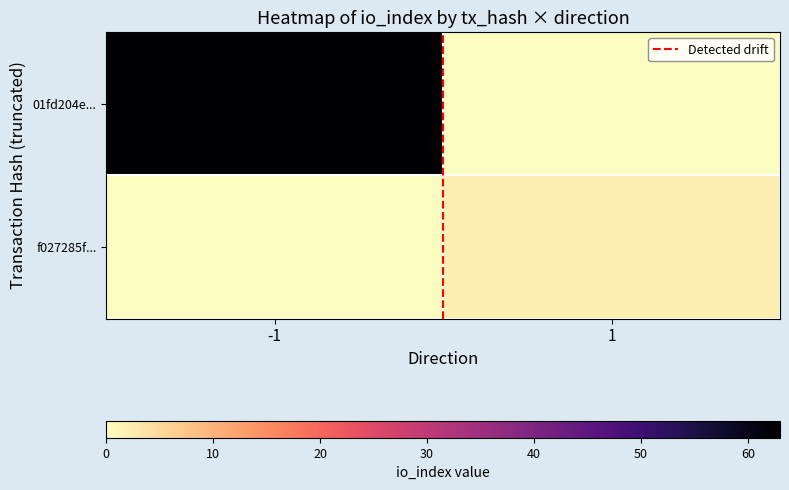

Reading left to right, extract all data points from this chart.

01fd204e...: -1=63	1=0
f027285f...: -1=0	1=2